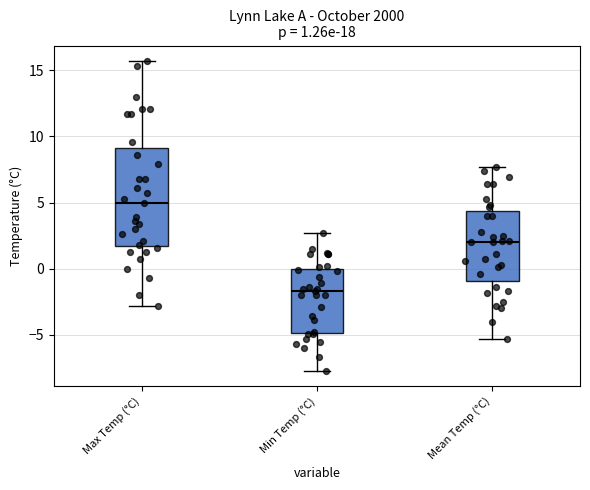

Which box is the tallest, from its lower edge to its upper edge?

Max Temp (°C)